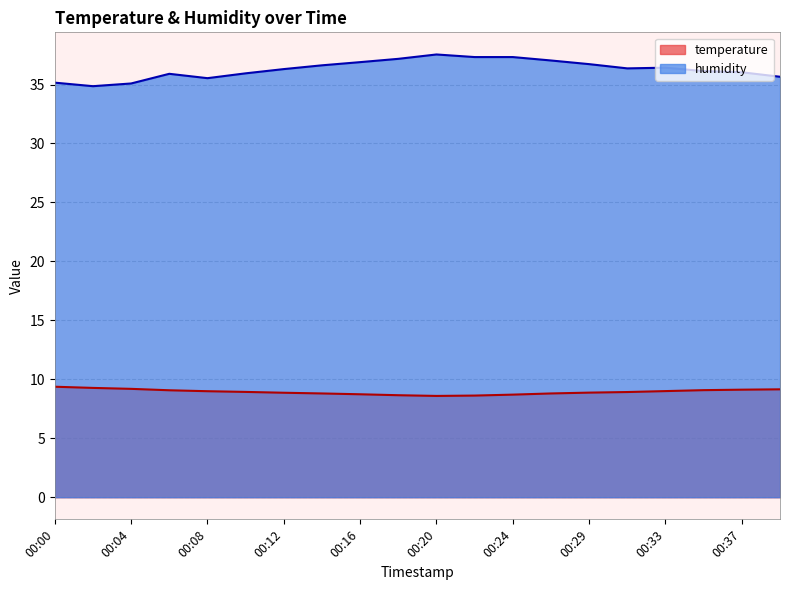

How many values in the humidity series exceed 36?

13